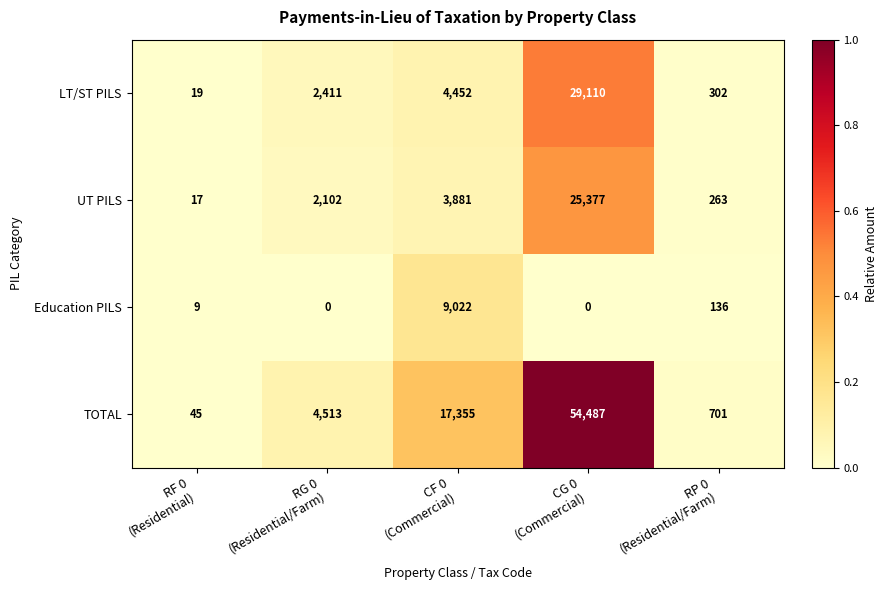

Which series has the largest range (max minus min)?

TOTAL